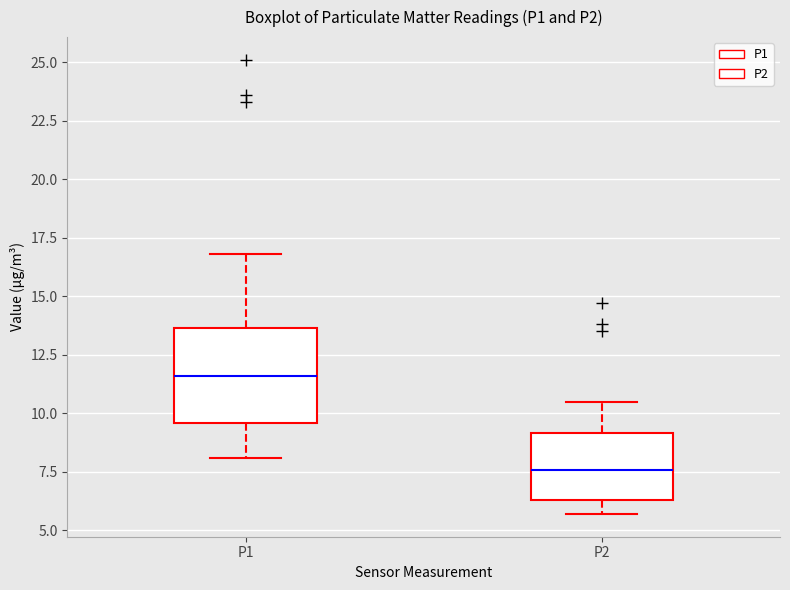

Reading left to right, transcribe this box plot: for each box, give where its median line is, the range the box spans, and where its two whiskers end, as read against the y-axis. The values are not printed on the chart, so give them approximately, as read against the axis.

P1: median 11.5, box 9.5 to 13.5, whiskers 8.0 to 17.0
P2: median 7.5, box 6.5 to 9.0, whiskers 5.5 to 10.5